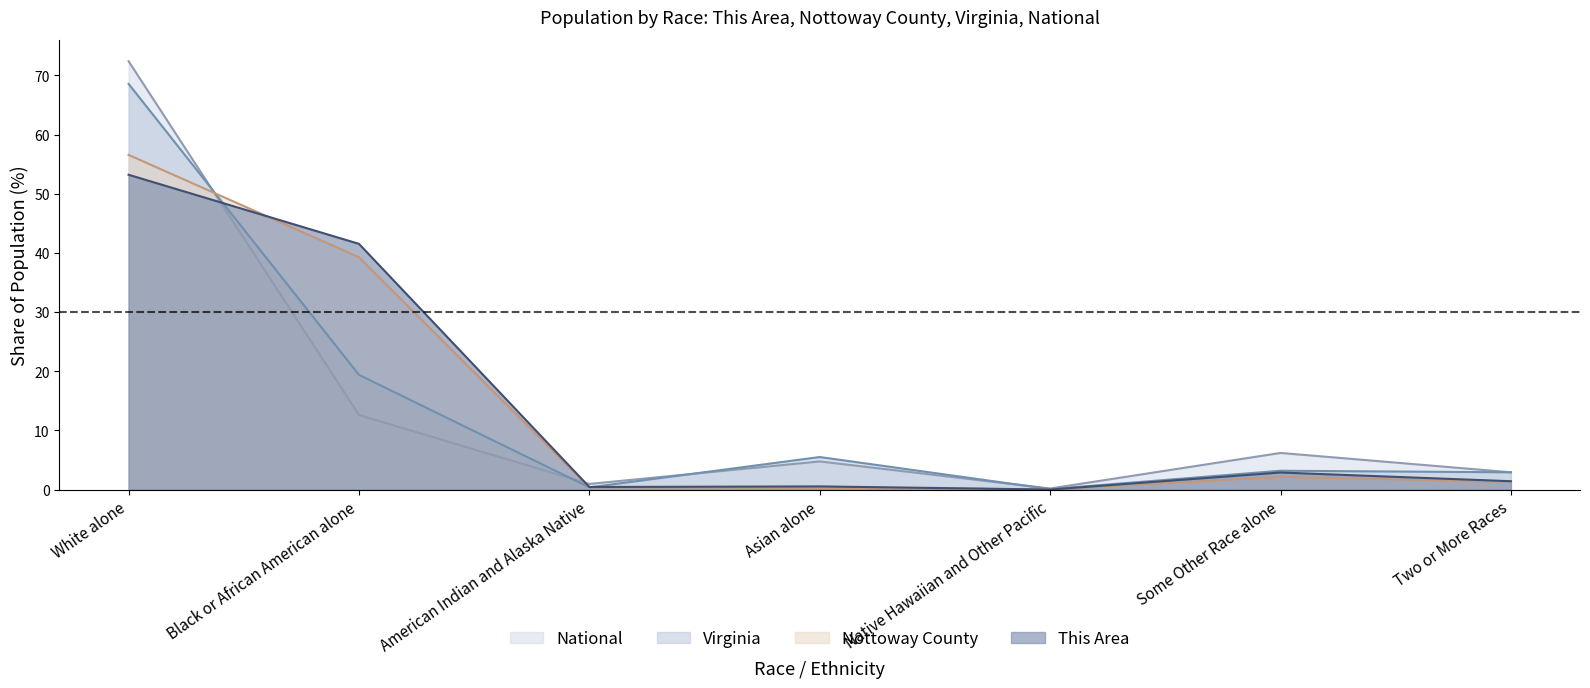

What is the difference between the highest and lowest values at White alone?

19.2